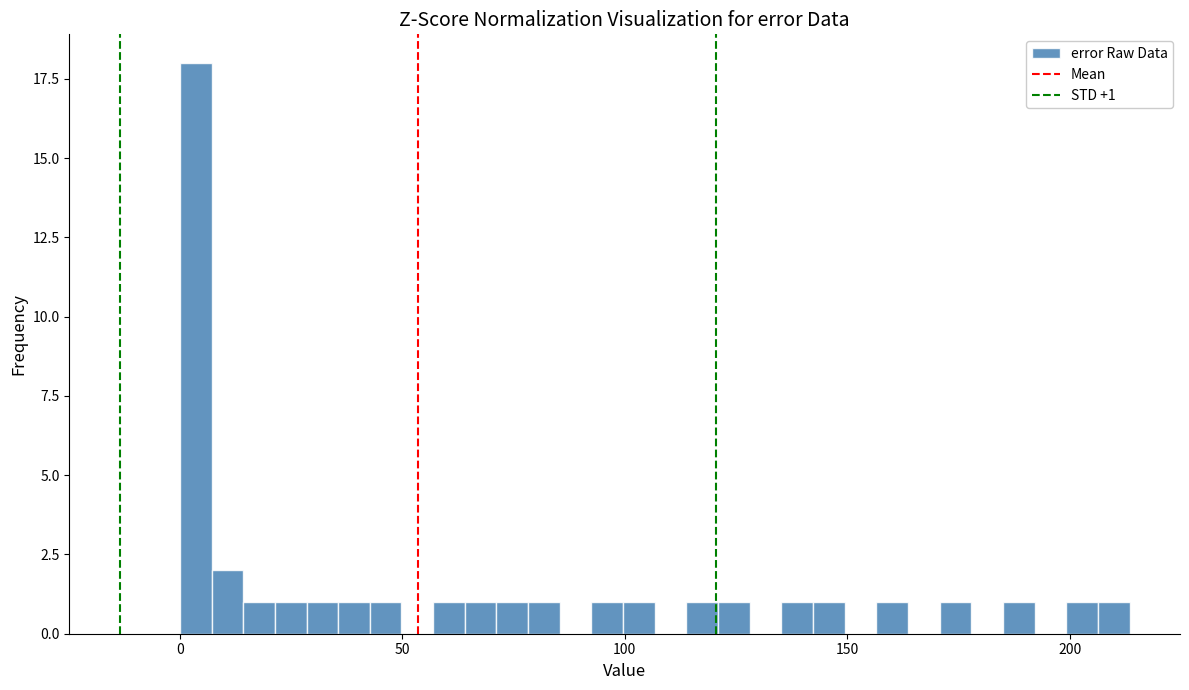

Read against the x-axis, roughly where is the centre of the tallest bar?

5